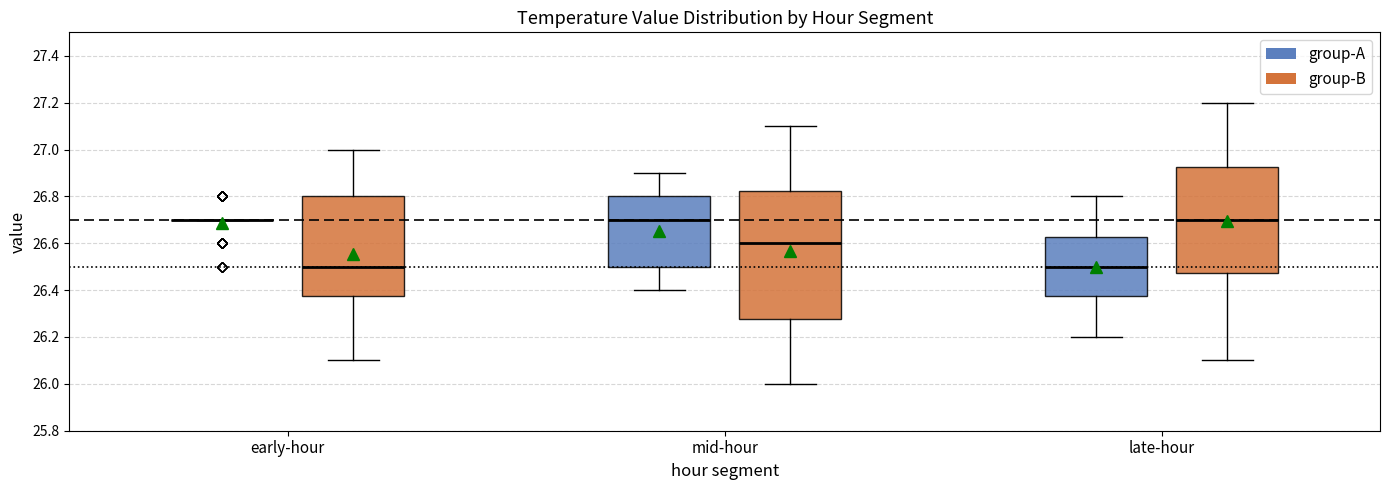

Reading left to right, read every box against the y-axis: the position of its median line, the range the box covers, and the ends of its whiskers. The values are not printed on the chart, so give them approximately, as read against the axis.

early-hour (group-A): box collapsed to a line at 26.70, whiskers 26.70 to 26.70
early-hour (group-B): median 26.50, box 26.38 to 26.80, whiskers 26.10 to 27.00
mid-hour (group-A): median 26.70, box 26.50 to 26.80, whiskers 26.40 to 26.90
mid-hour (group-B): median 26.60, box 26.28 to 26.82, whiskers 26.00 to 27.10
late-hour (group-A): median 26.50, box 26.38 to 26.62, whiskers 26.20 to 26.80
late-hour (group-B): median 26.70, box 26.48 to 26.92, whiskers 26.10 to 27.20